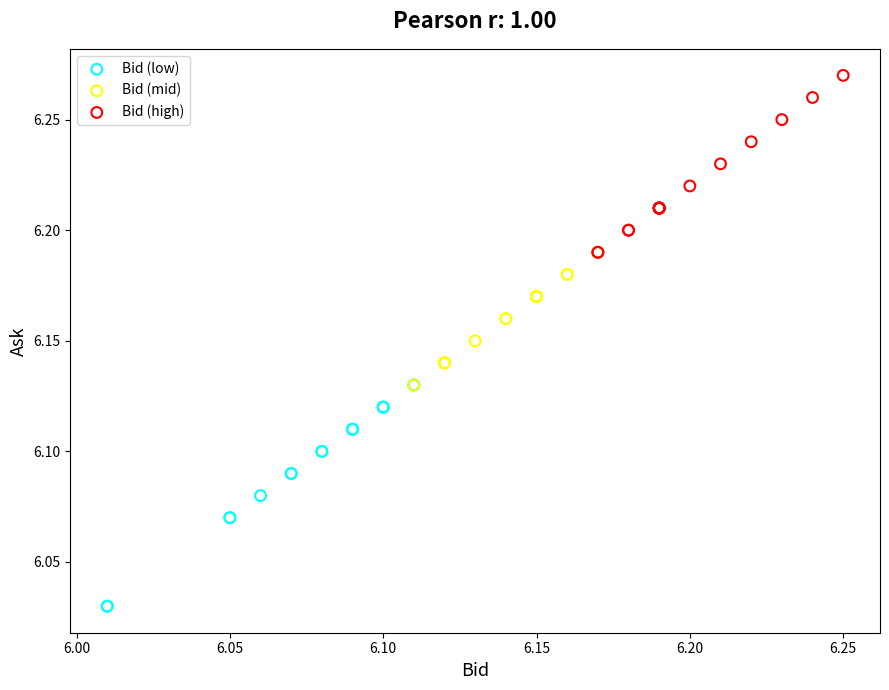

Which series has the widest spread of Y values?

Bid (low)